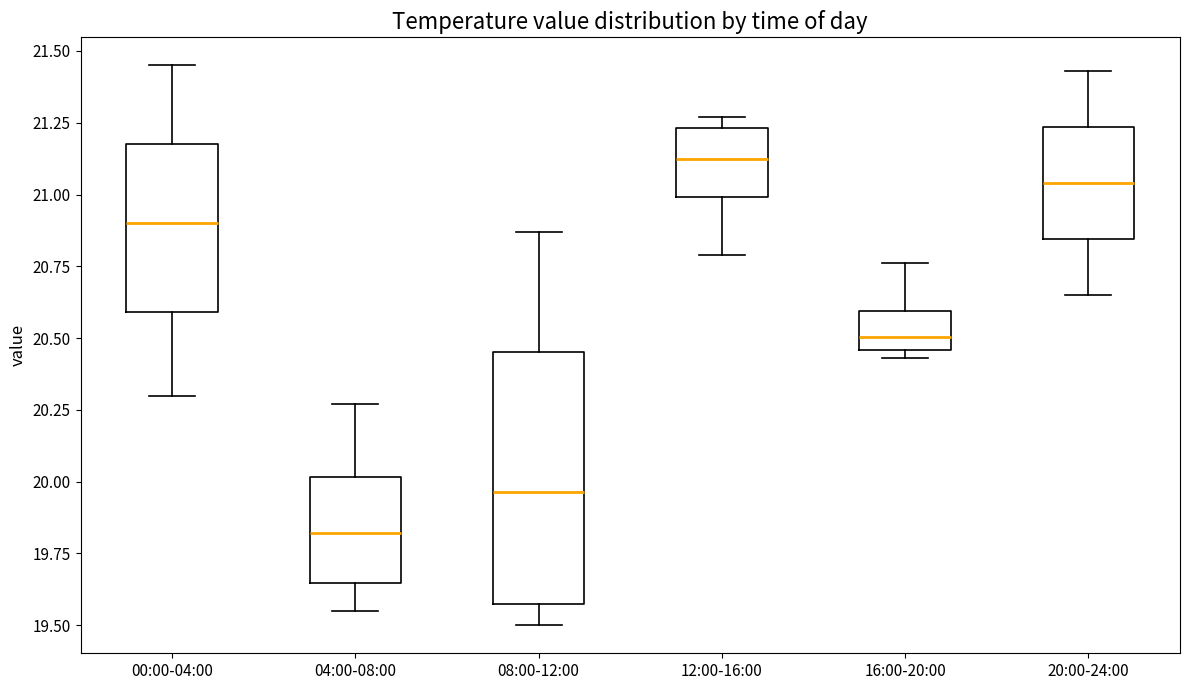

Comparing the boxes themselves (not the whiskers), which one is the tallest?

08:00-12:00